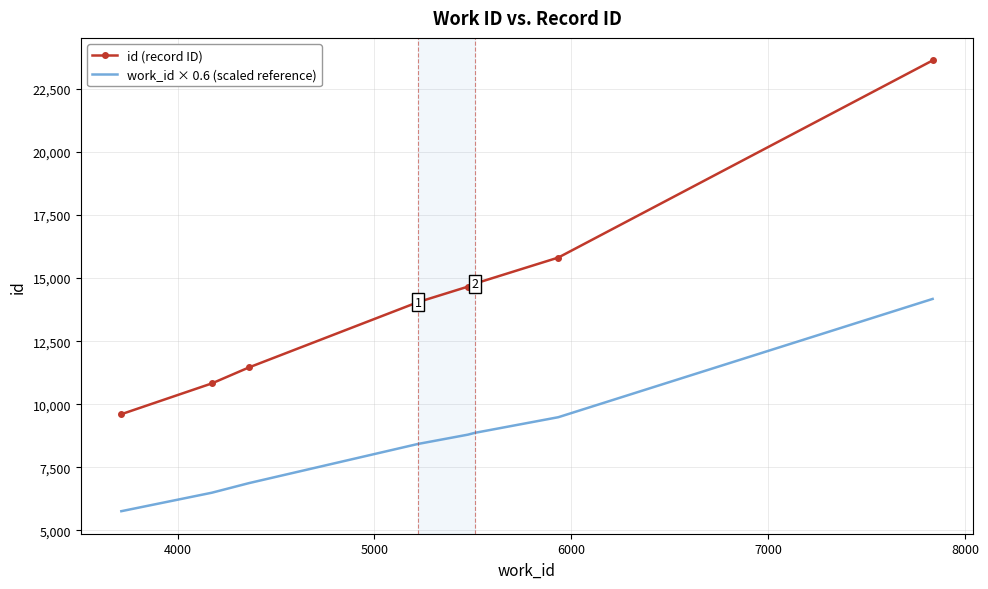

What are all the series names shown in the legend?

id (record ID), work_id × 0.6 (scaled reference)